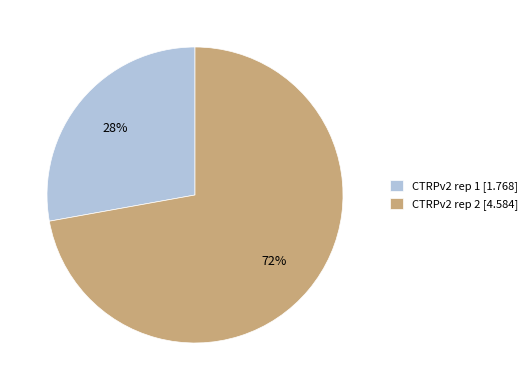

Do CTRPv2 rep 2 and CTRPv2 rep 1 together represent more than half of the pie?

Yes